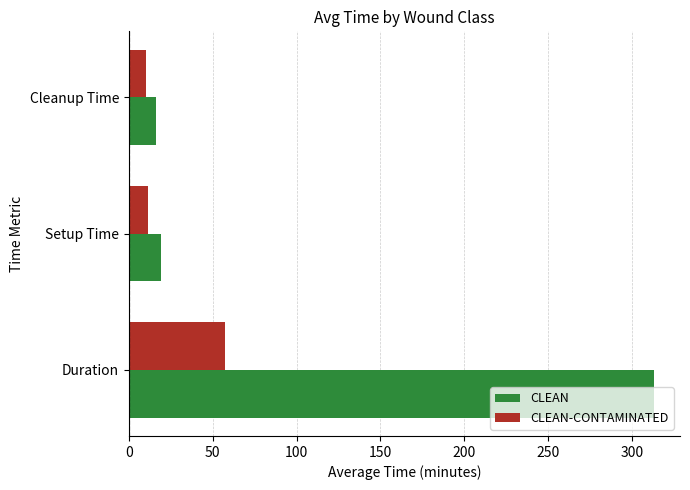

List the series in order of their overall mean, lowest first.

CLEAN-CONTAMINATED, CLEAN